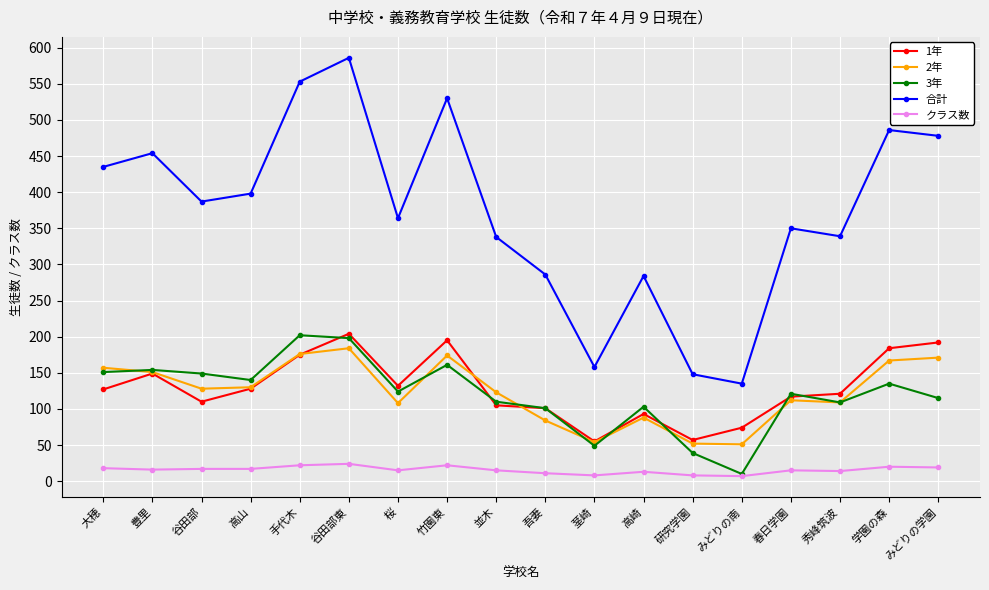

Which category has the lowest value in the 3年 series?

みどりの南